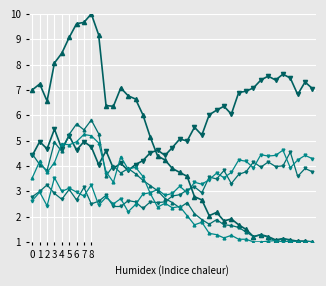

How many lines are shown in the chart?

6